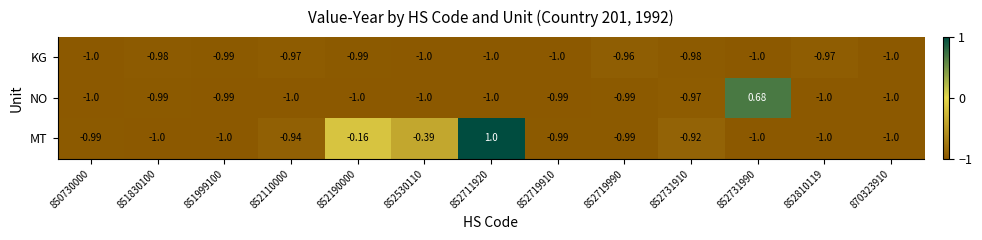

Which series changed the most between 852110000 and 852810119?

MT